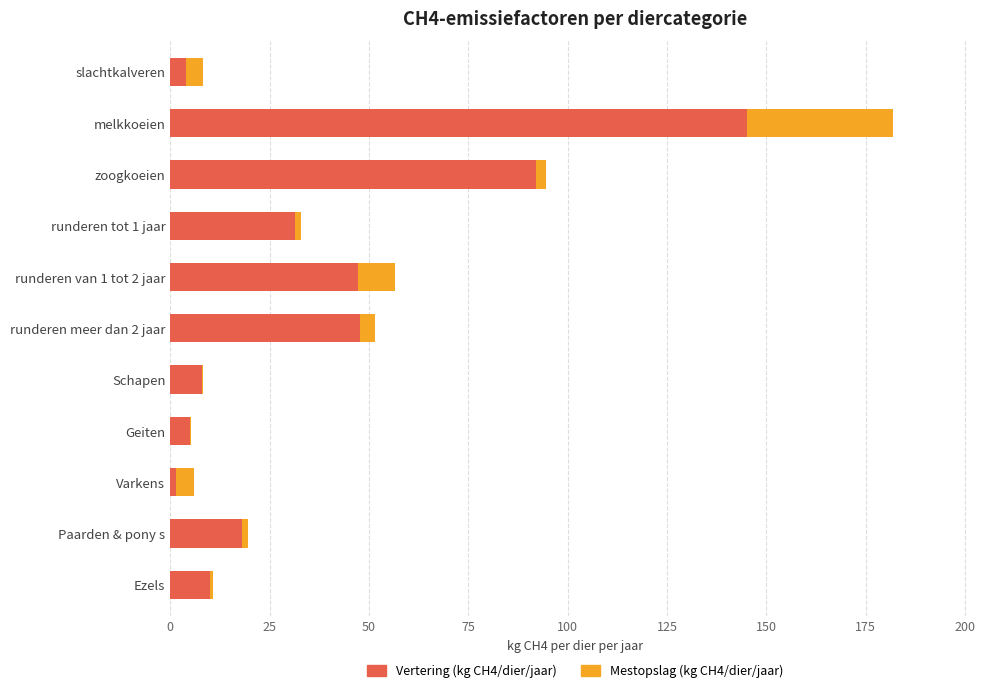

True or false: Vertering (kg CH4/dier/jaar) has a value of 145.2 at melkkoeien.

True